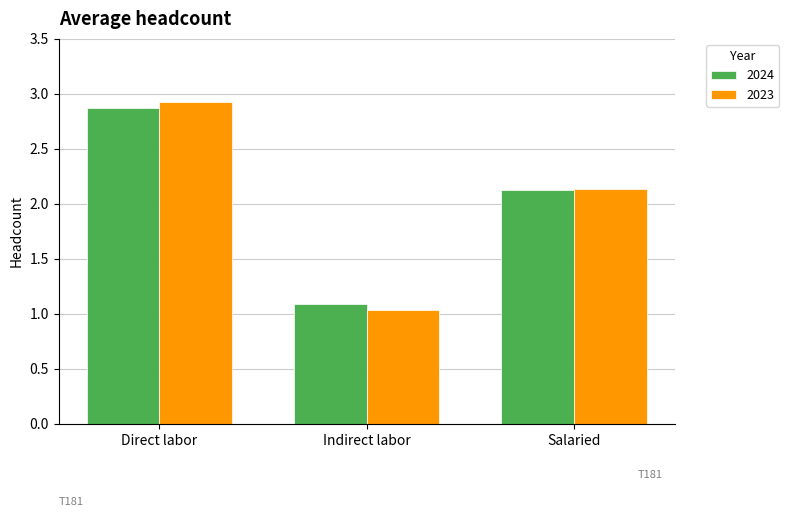

Rank the series at Indirect labor from highest to lowest value.

2024, 2023